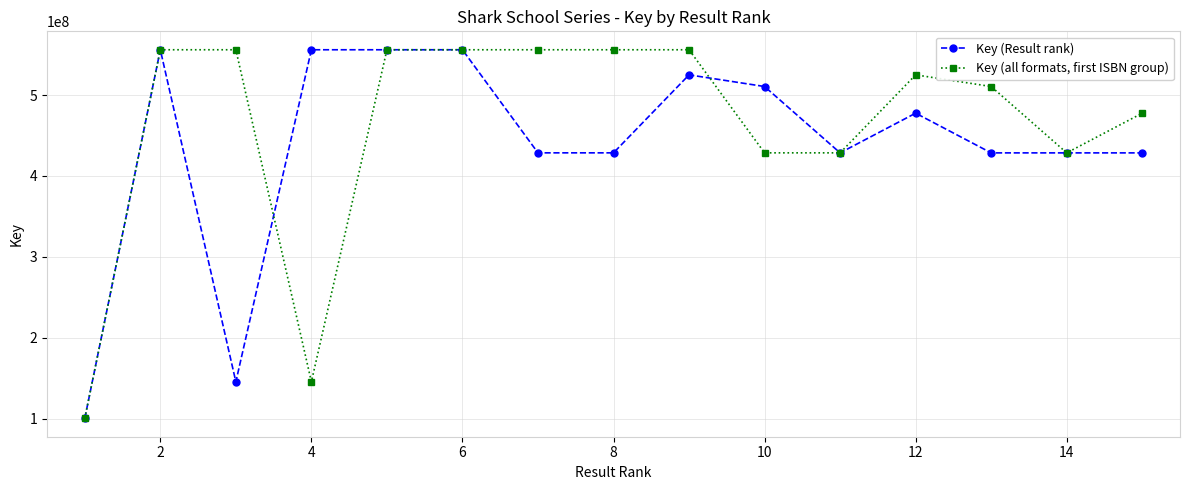

True or false: Key (Result rank) and Key (all formats, first ISBN group) cross at least once.

True